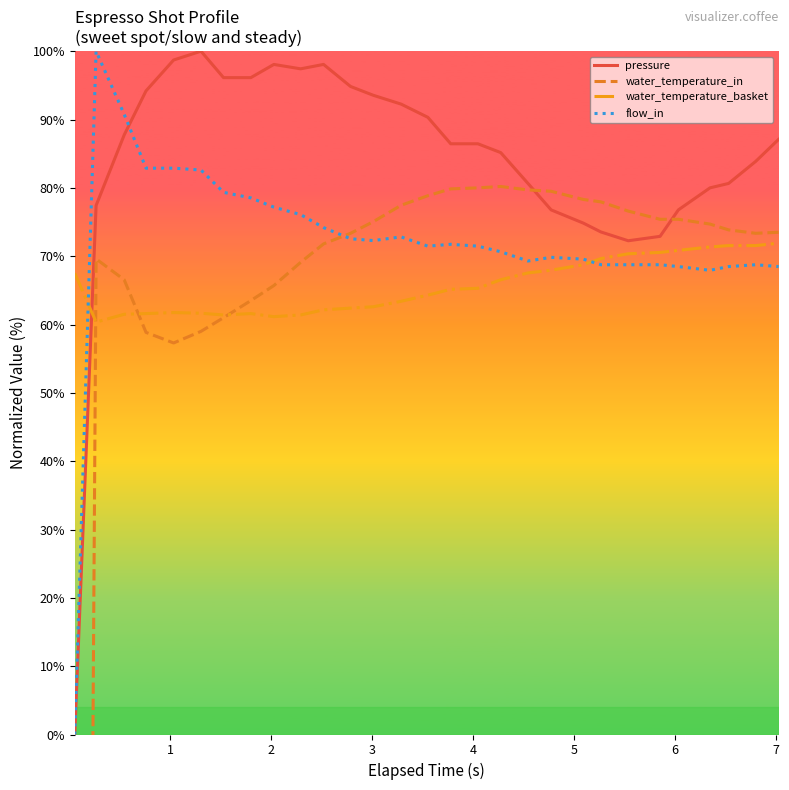

How many lines are shown in the chart?

4